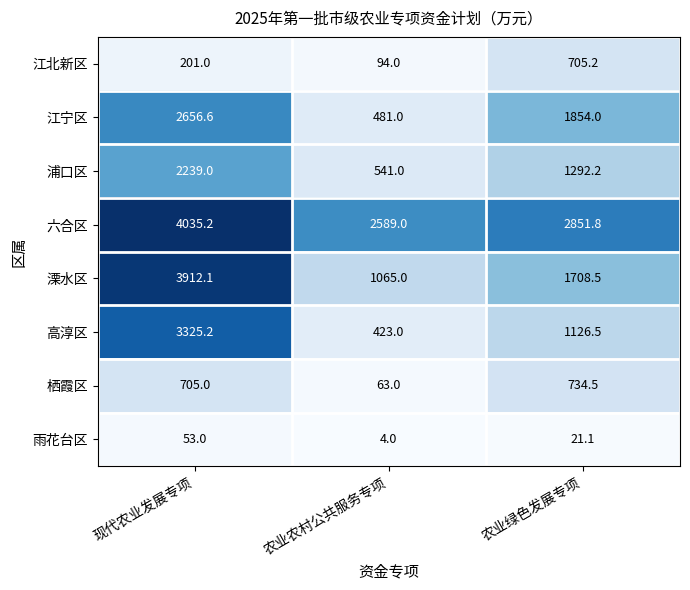

How many 雨花台区 values are between 4 and 53?

3